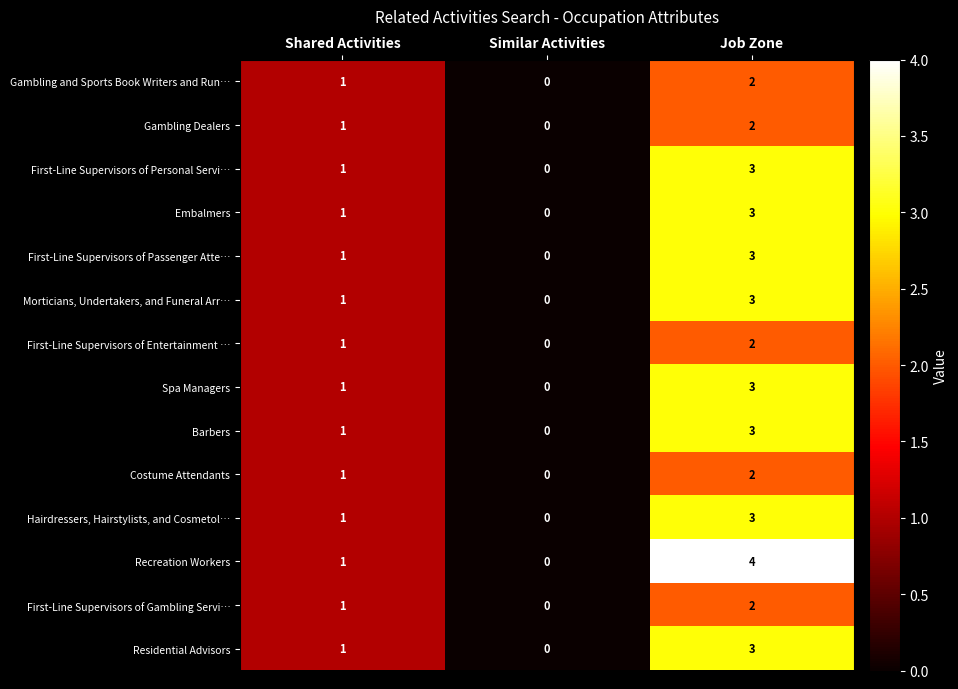

Count the Gambling Dealers values in the range 0 to 2.

3